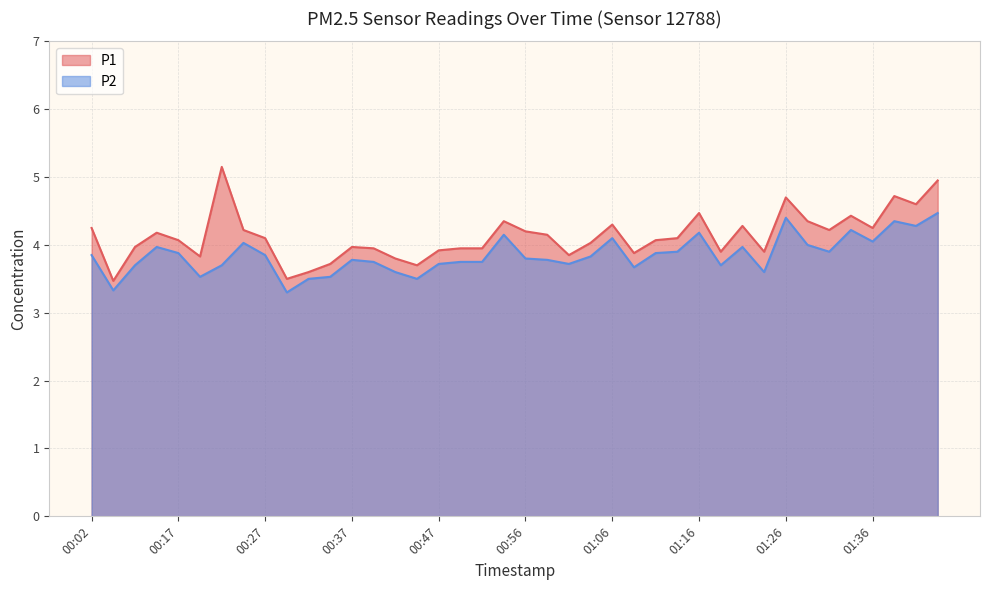

Reading left to right, what are all the values shown in this chart?

P1: 00:02=4.2	00:10=3.5	00:12=4.0	00:15=4.2	00:17=4.1	00:20=3.8	00:22=5.2	00:25=4.2	00:27=4.1	00:29=3.5	00:32=3.6	00:34=3.7	00:37=4.0	00:39=4.0	00:42=3.8	00:44=3.7	00:47=3.9	00:49=4.0	00:52=4.0	00:54=4.3	00:56=4.2	00:59=4.2	01:01=3.9	01:04=4.0	01:06=4.3	01:09=3.9	01:11=4.1	01:14=4.1	01:16=4.5	01:19=3.9	01:21=4.3	01:23=3.9	01:26=4.7	01:28=4.3	01:31=4.2	01:33=4.4	01:36=4.2	01:38=4.7	01:41=4.6	01:43=5.0
P2: 00:02=3.9	00:10=3.3	00:12=3.7	00:15=4.0	00:17=3.9	00:20=3.5	00:22=3.7	00:25=4.0	00:27=3.9	00:29=3.3	00:32=3.5	00:34=3.5	00:37=3.8	00:39=3.8	00:42=3.6	00:44=3.5	00:47=3.7	00:49=3.8	00:52=3.8	00:54=4.2	00:56=3.8	00:59=3.8	01:01=3.7	01:04=3.8	01:06=4.1	01:09=3.7	01:11=3.9	01:14=3.9	01:16=4.2	01:19=3.7	01:21=4.0	01:23=3.6	01:26=4.4	01:28=4.0	01:31=3.9	01:33=4.2	01:36=4.0	01:38=4.3	01:41=4.3	01:43=4.5